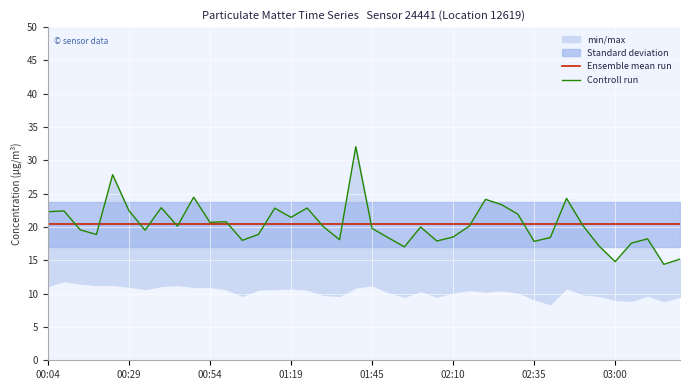

At 12, list the series in order from smallest to largest.

Controll run, Ensemble mean run